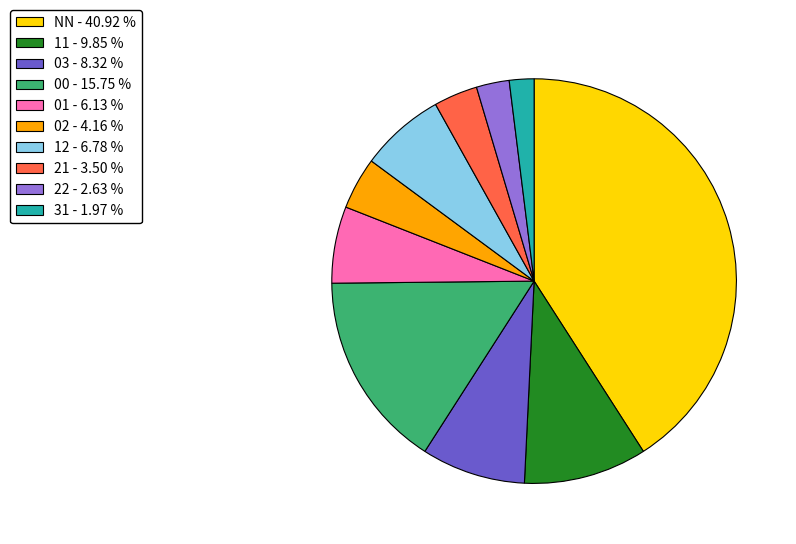

What is the smallest slice in the pie chart?

31